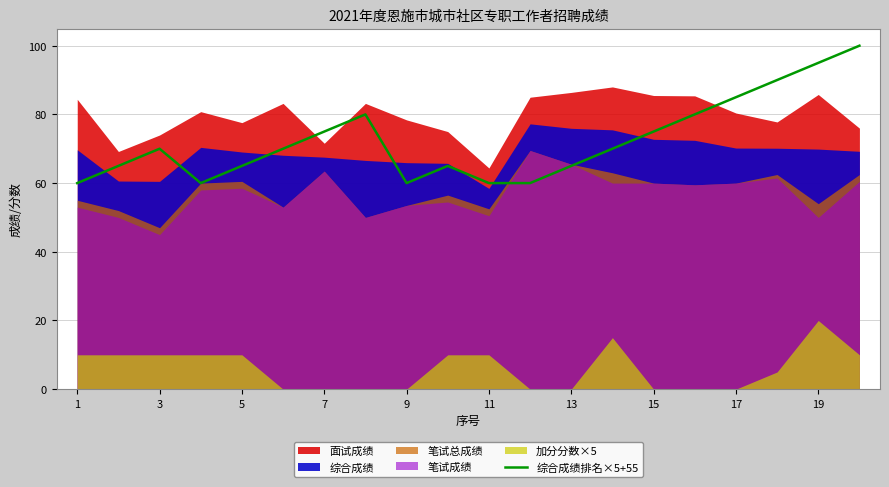

How many lines are shown in the chart?

1